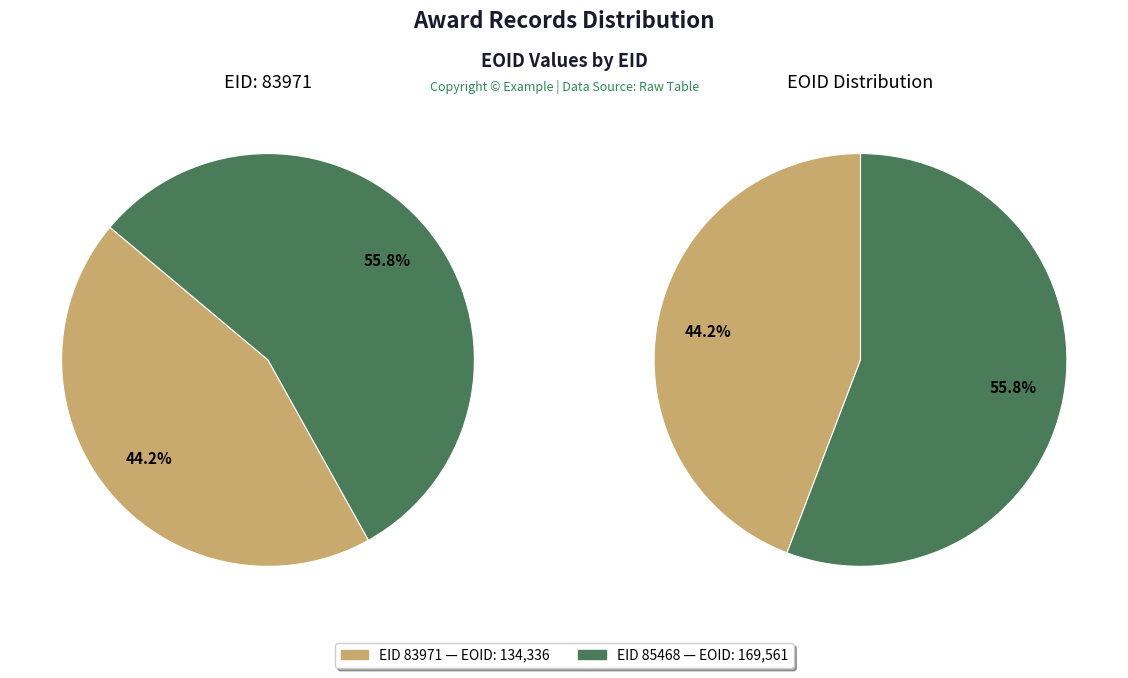

To the nearest percent, what percentage of the pie is 83971?

44%